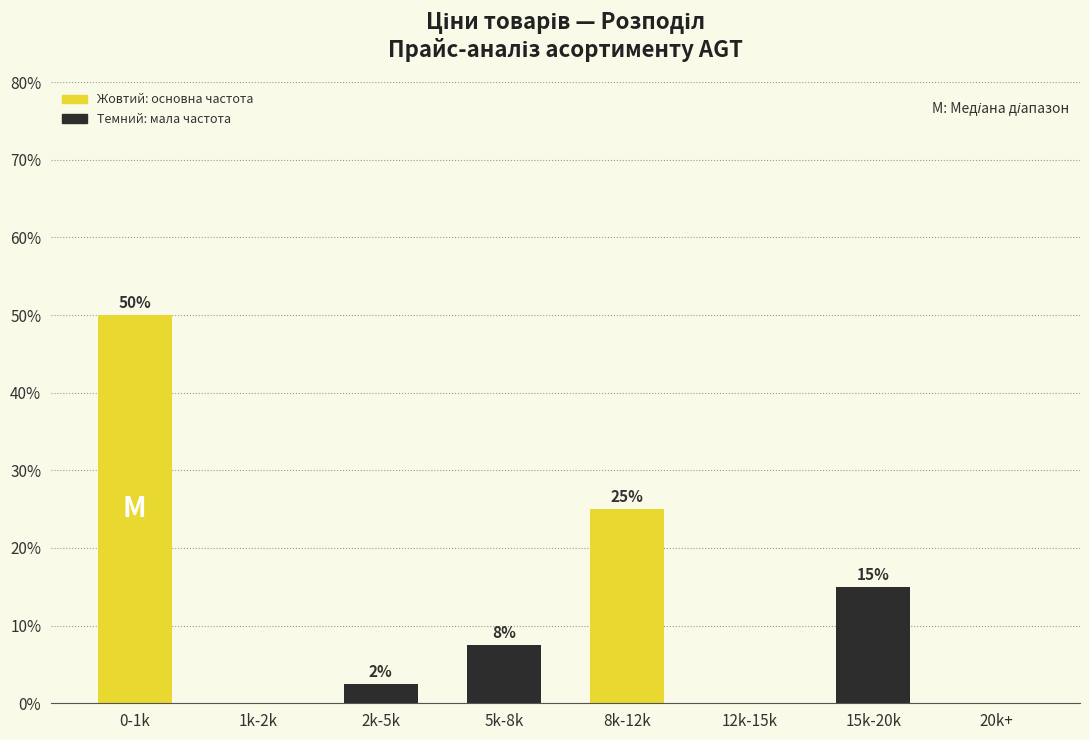

At which label does the data first exceed 7?

0-1k